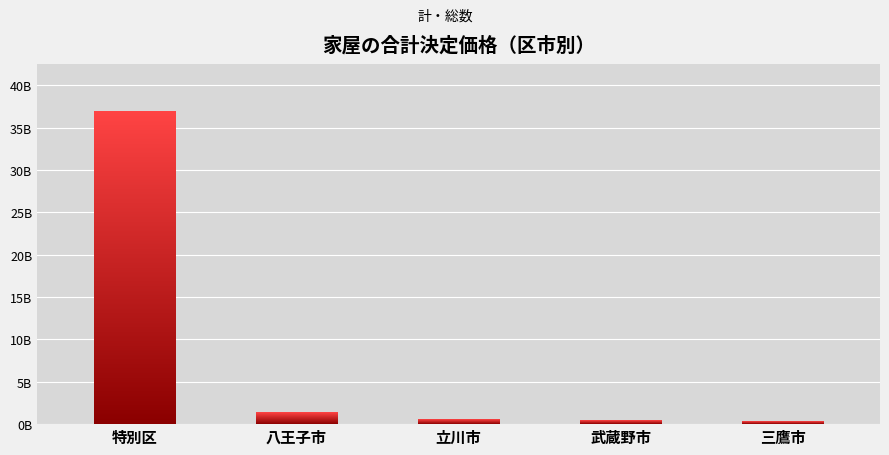

Are the bars horizontal?

No